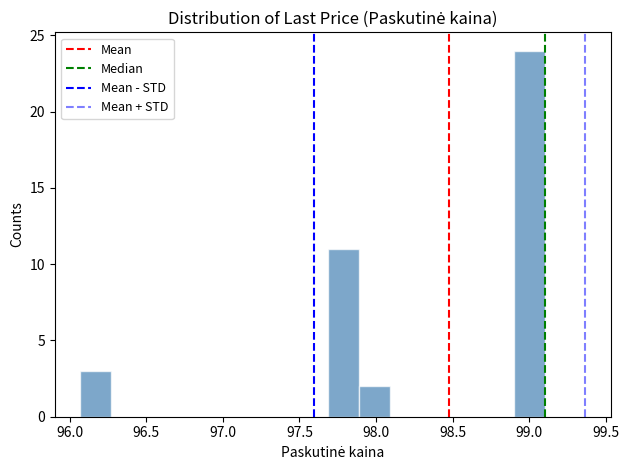

How tall is the bar that spans 97.90 to 98.10 on the x-axis? Neither the bar edges nor the heights are printed on the chart, so give them approximately, as read against the axes.

2